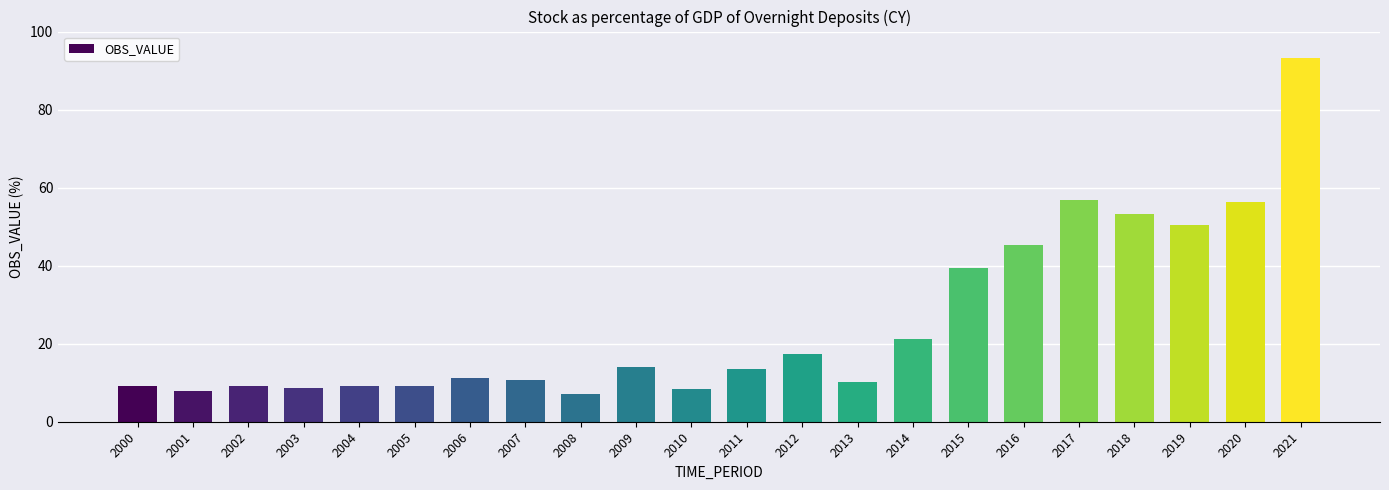

Is it true that the value at 2014 is 21.3?

True